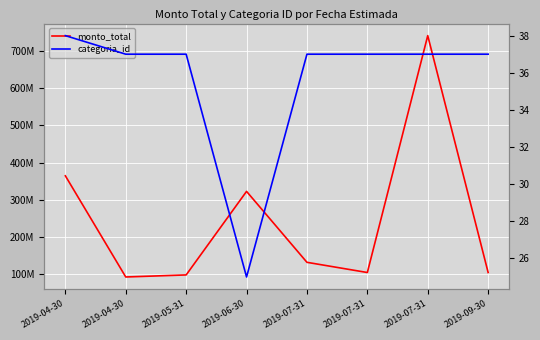

Rank the series at 2019-04-30 from highest to lowest value.

monto_total, categoria_id